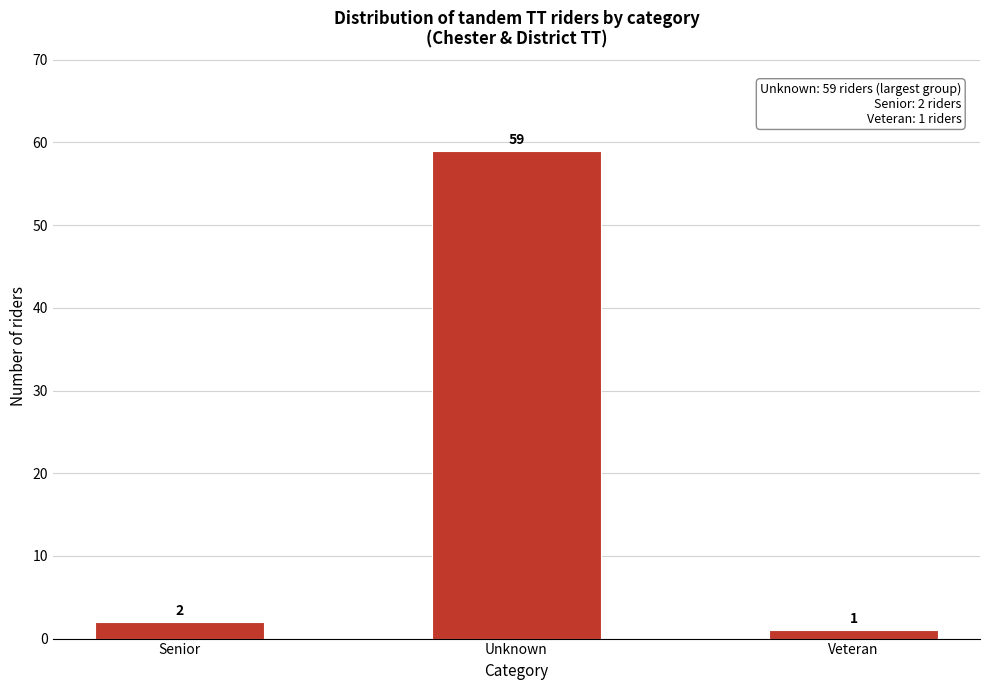

Reading left to right, extract all data points from this chart.

2	59	1